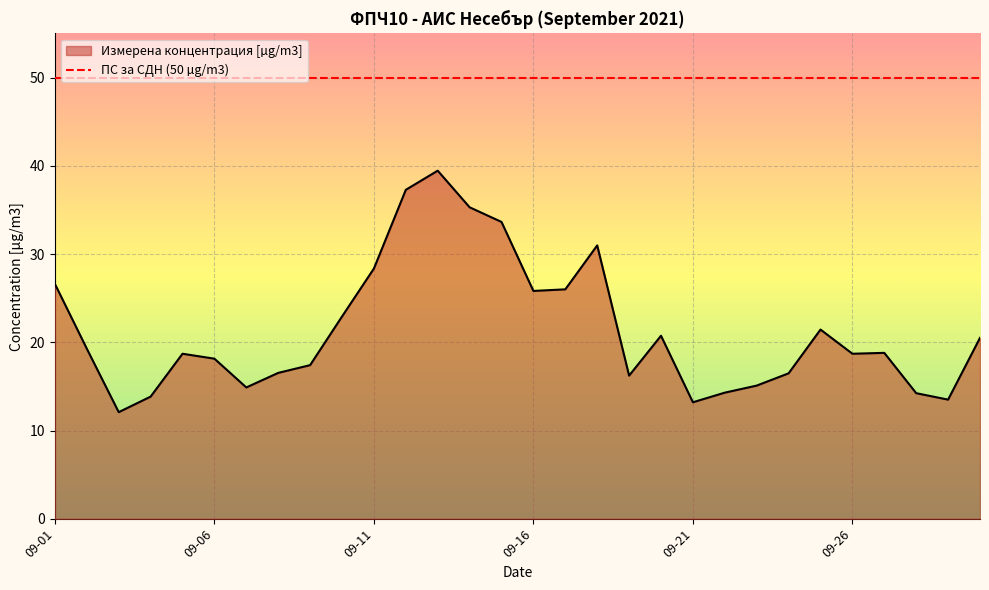

What is the difference between the second highest and second lowest values?

24.1